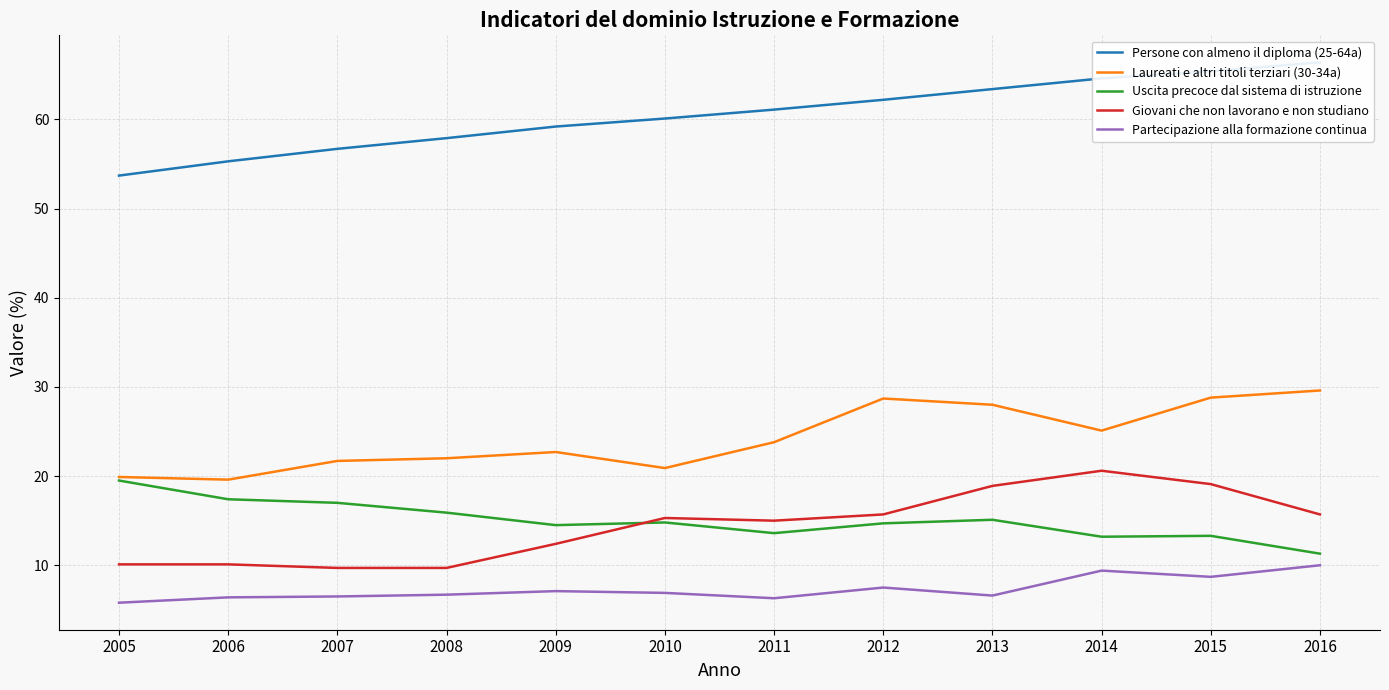

True or false: Partecipazione alla formazione continua has more than 0 points higher than both neighbors.

True